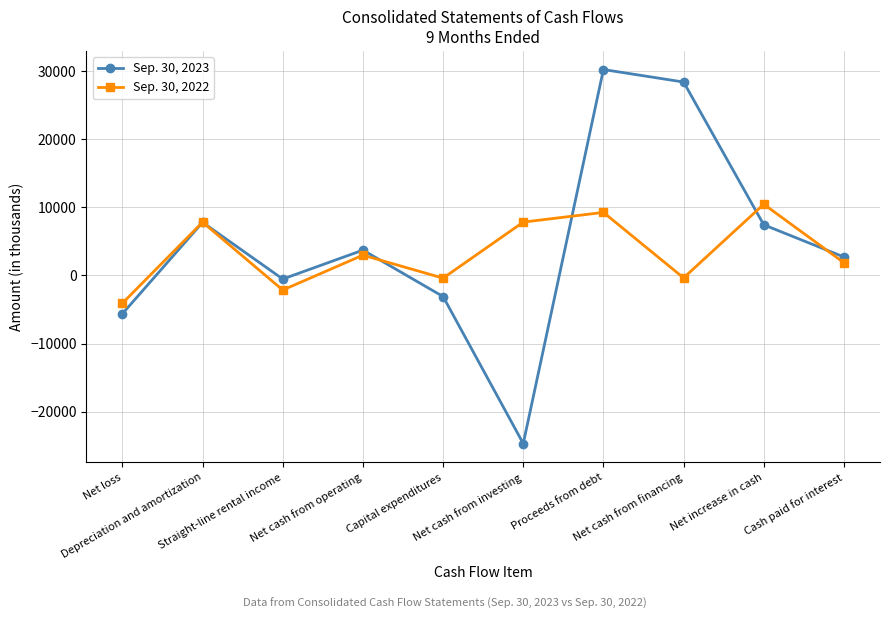

What is the value of the Sep. 30, 2023 point at the 5th from the left?

-3095